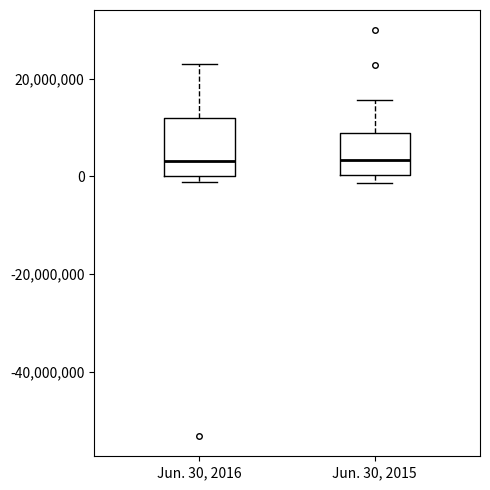

Reading left to right, transcribe this box plot: for each box, give where its median line is, the range the box spans, and where its two whiskers end, as read against the y-axis. The values are not printed on the chart, so give them approximately, as read against the axis.

Jun. 30, 2016: median 4000000, box 0 to 12000000, whiskers -2000000 to 24000000
Jun. 30, 2015: median 4000000, box 0 to 10000000, whiskers -2000000 to 16000000